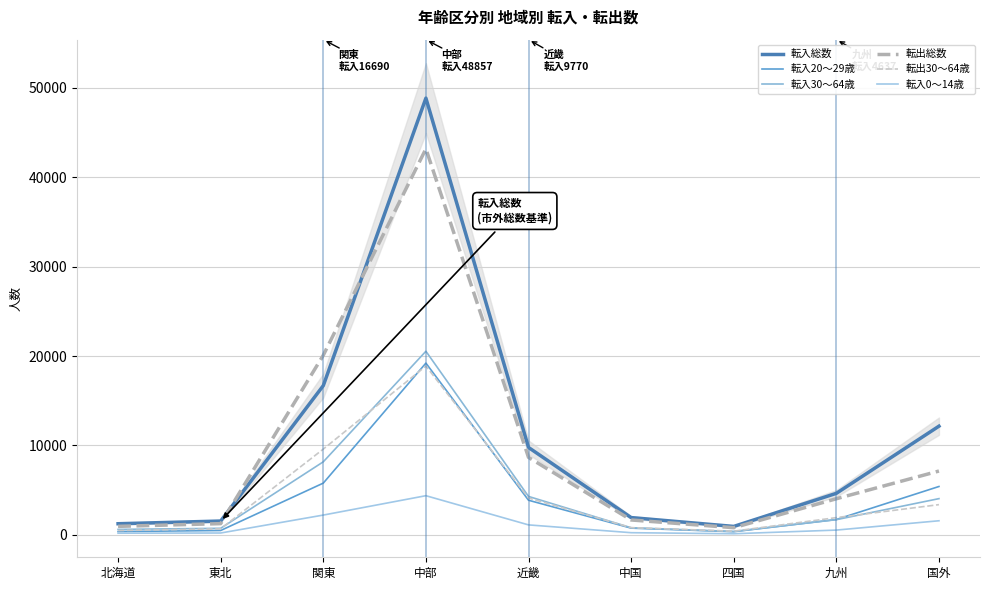

True or false: 転入0～14歳 and 転出30～64歳 intersect in this chart.

False